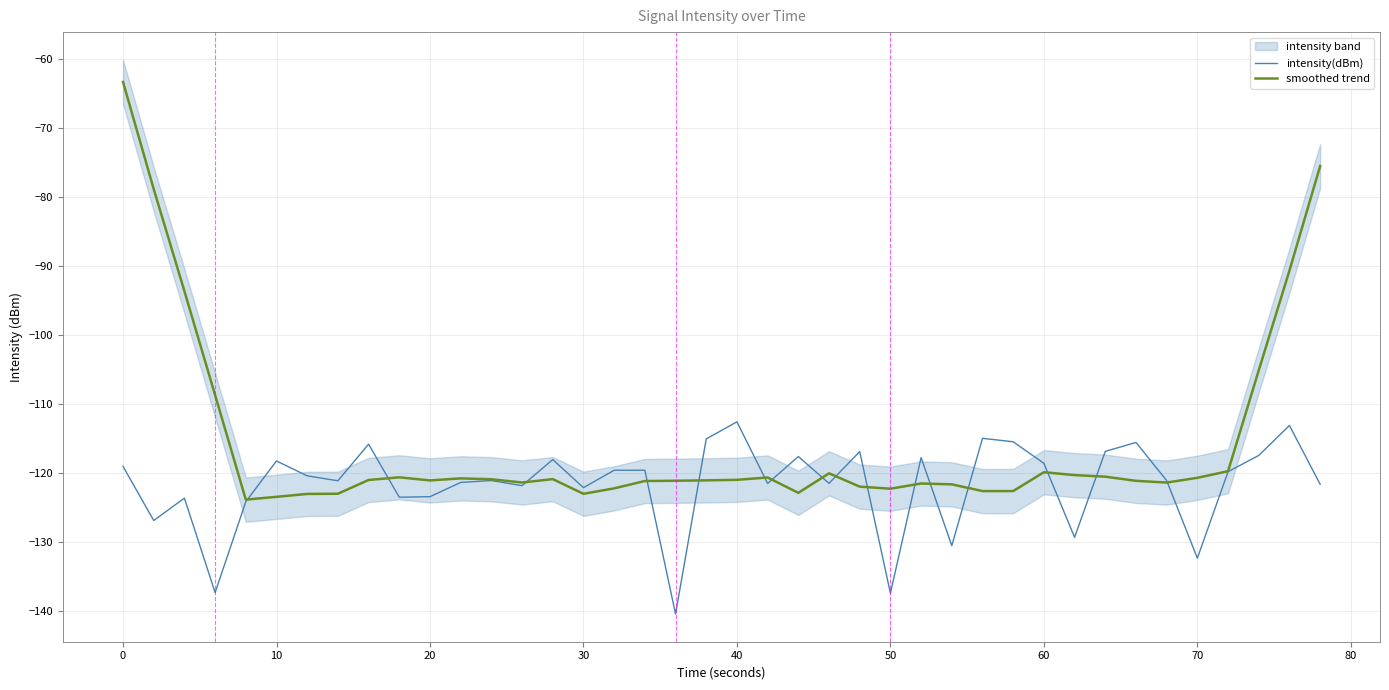

What value does the smoothed trend series have at 10?

-123.5